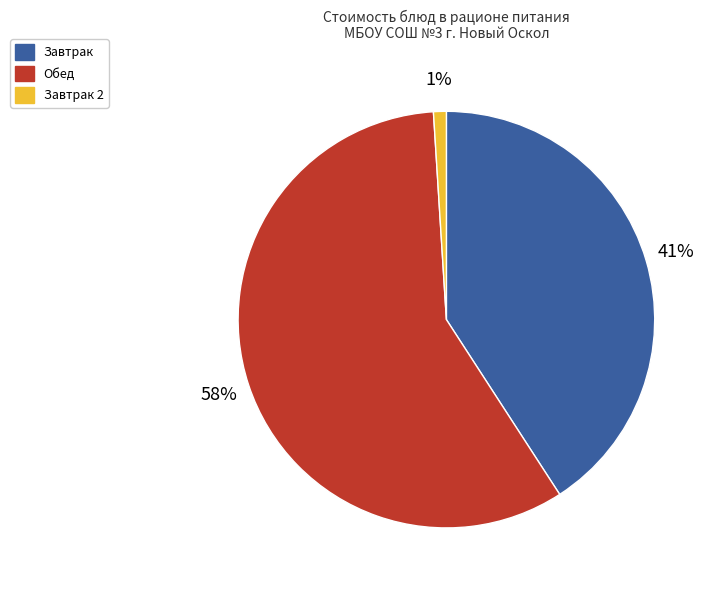

Which has a higher value, Обед or Завтрак?

Обед